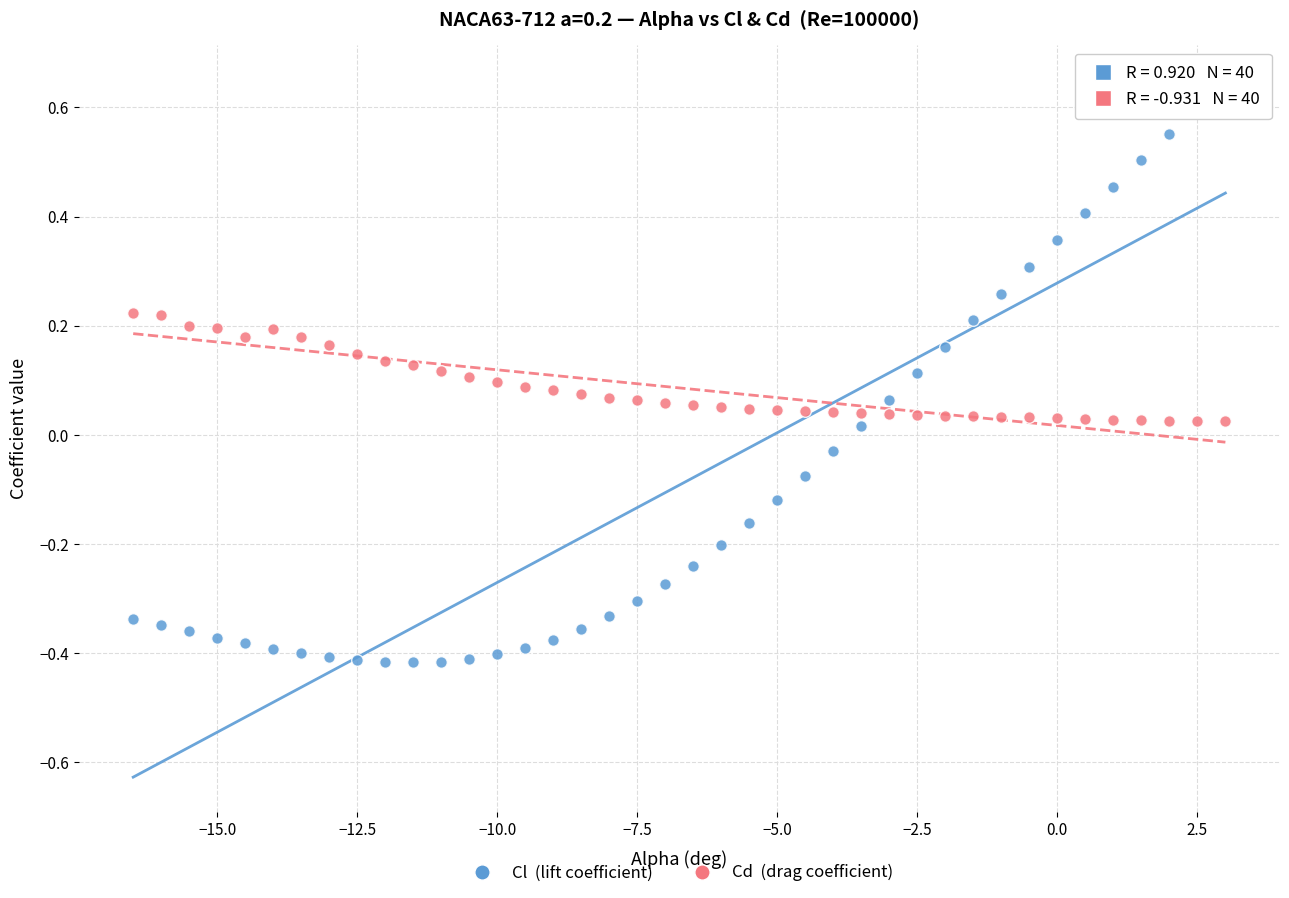

Across all data points, what is the range of X values (max minus min)?

19.5